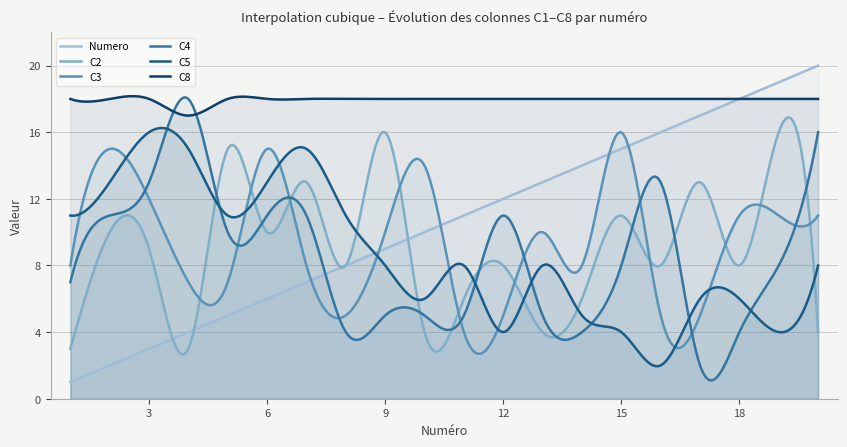

What is the difference between the C2 values at 16 and 10?

4